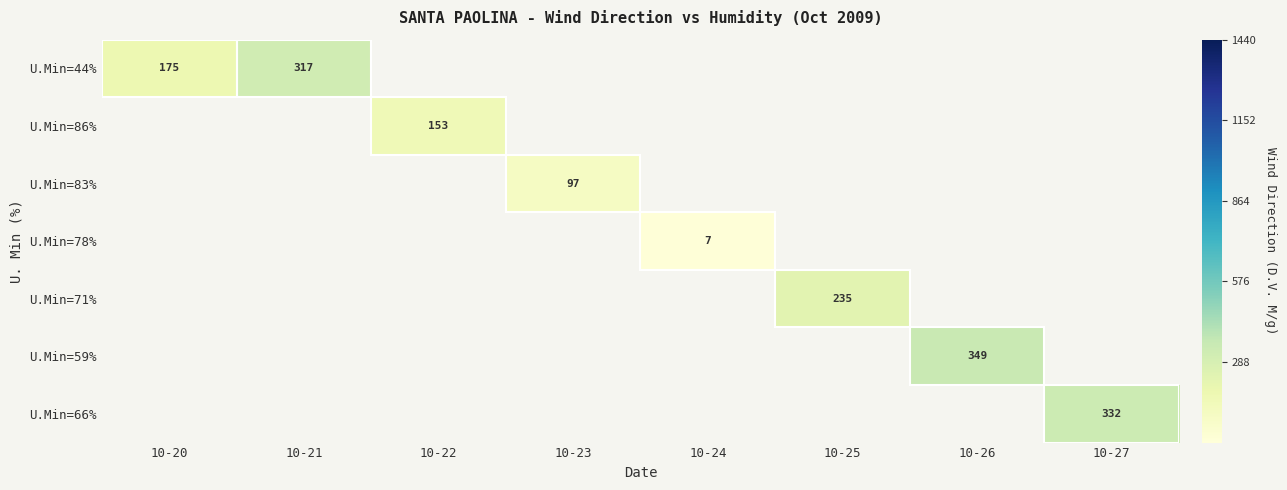

True or false: U.Min=44% has a value of 496 at 10-21.

False